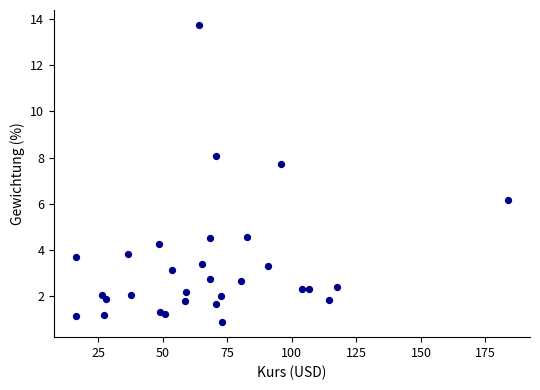

What is the range of X values (max minus min)?

167.6